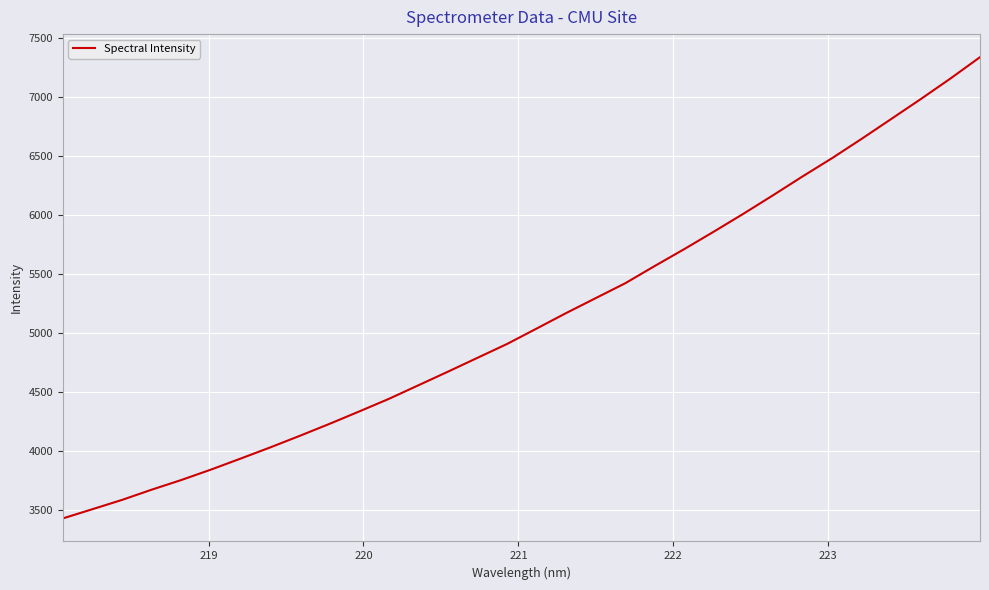

What is the greatest value displayed?

7334.2